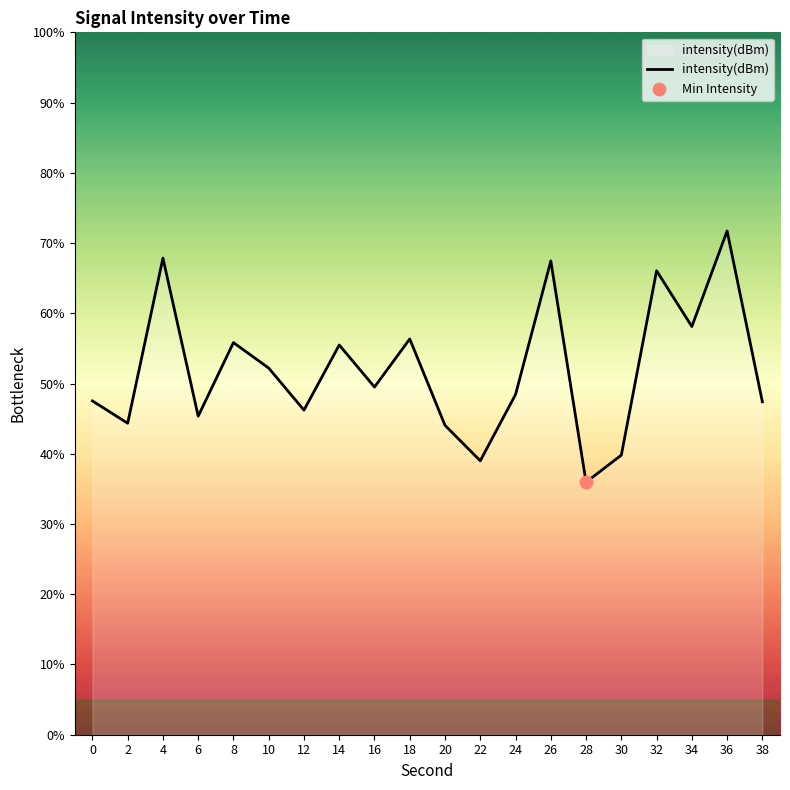

What is the change in value from 20 to 22?

-5.0